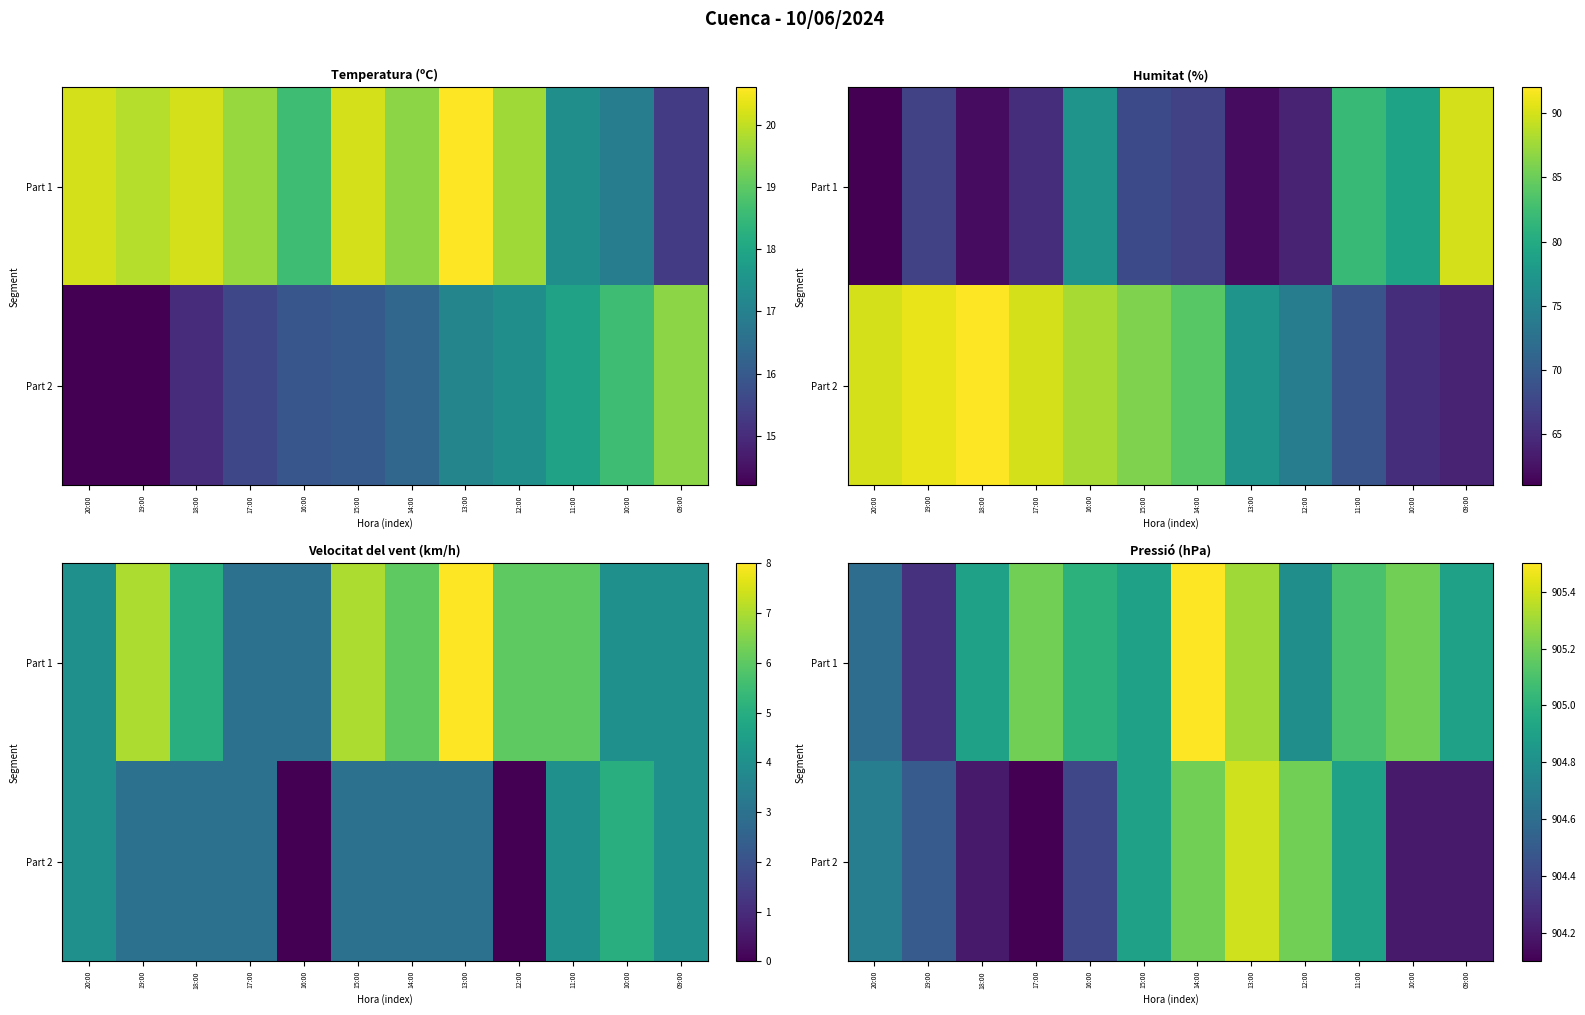

Which category has the lowest value across all series?

17:00